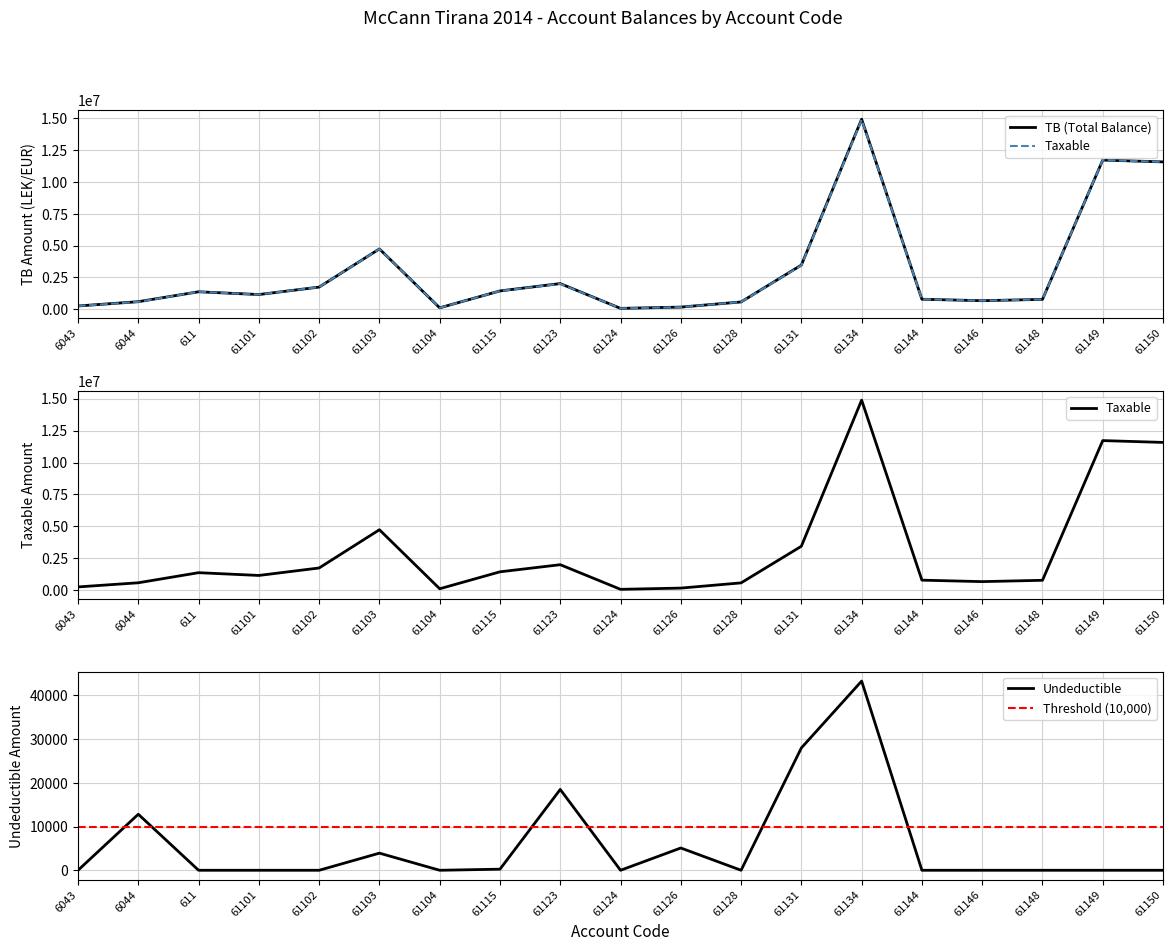

What is the label of the 2nd point from the right?

61149